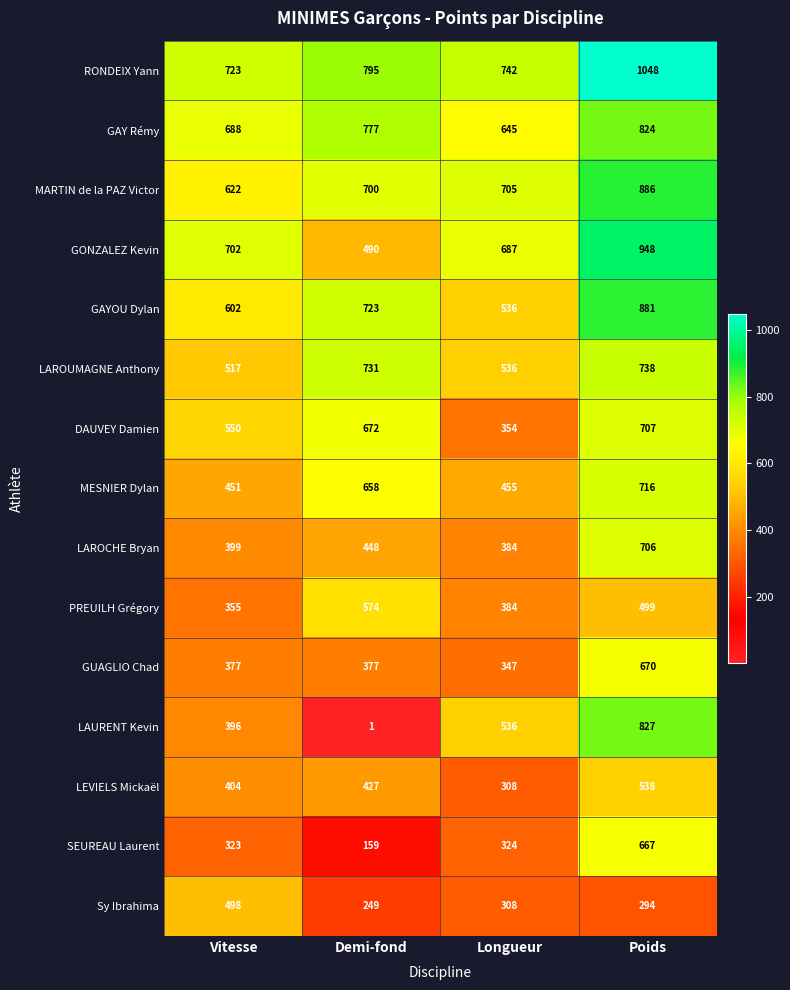

At which label does PREUILH Grégory first exceed 499?

Demi-fond